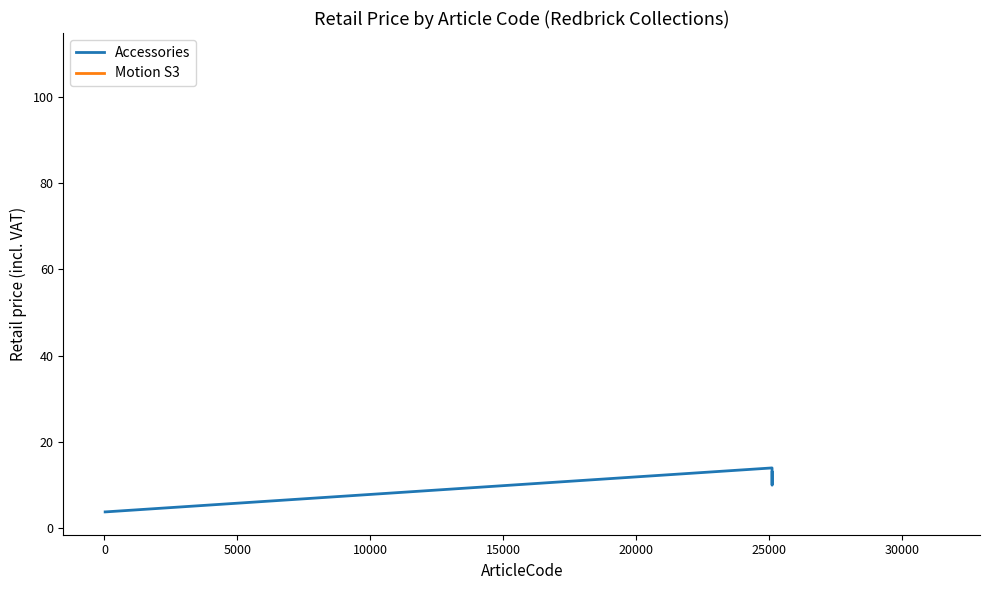

The value at 10000 is 21.4. True or false?

False